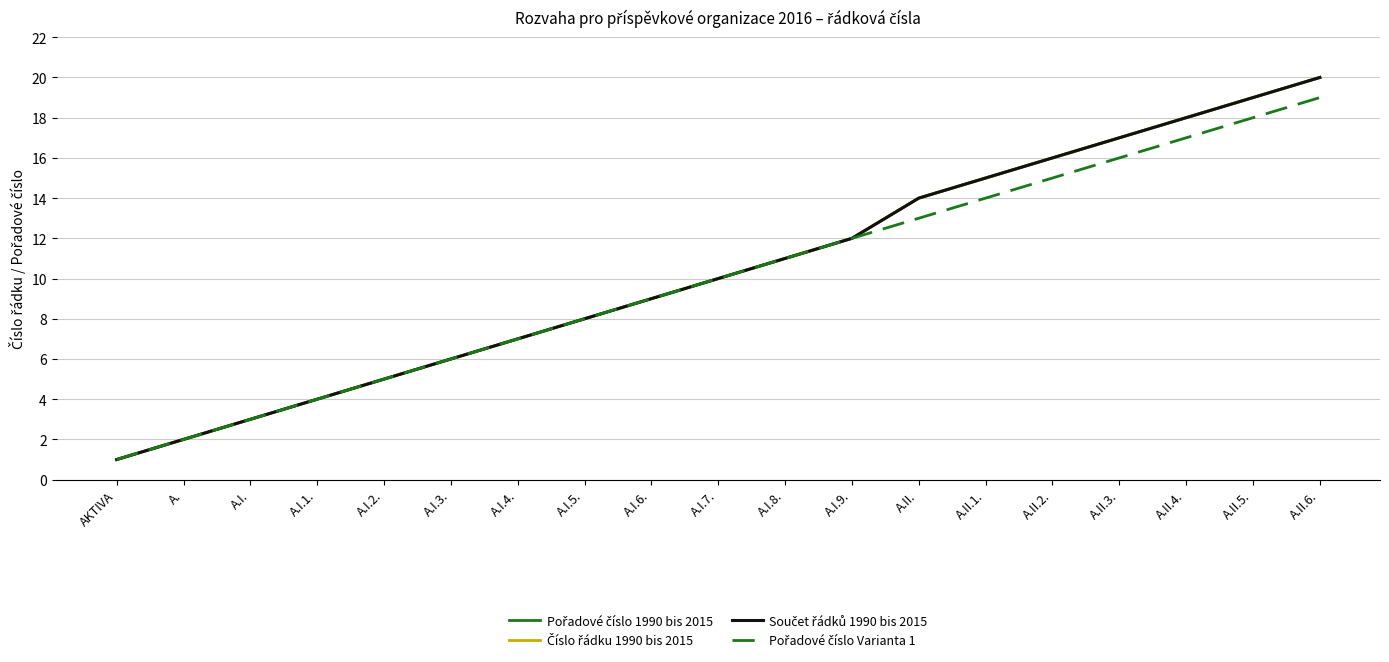

At which label does Pořadové číslo 1990 bis 2015 reach its peak?

A.II.6.